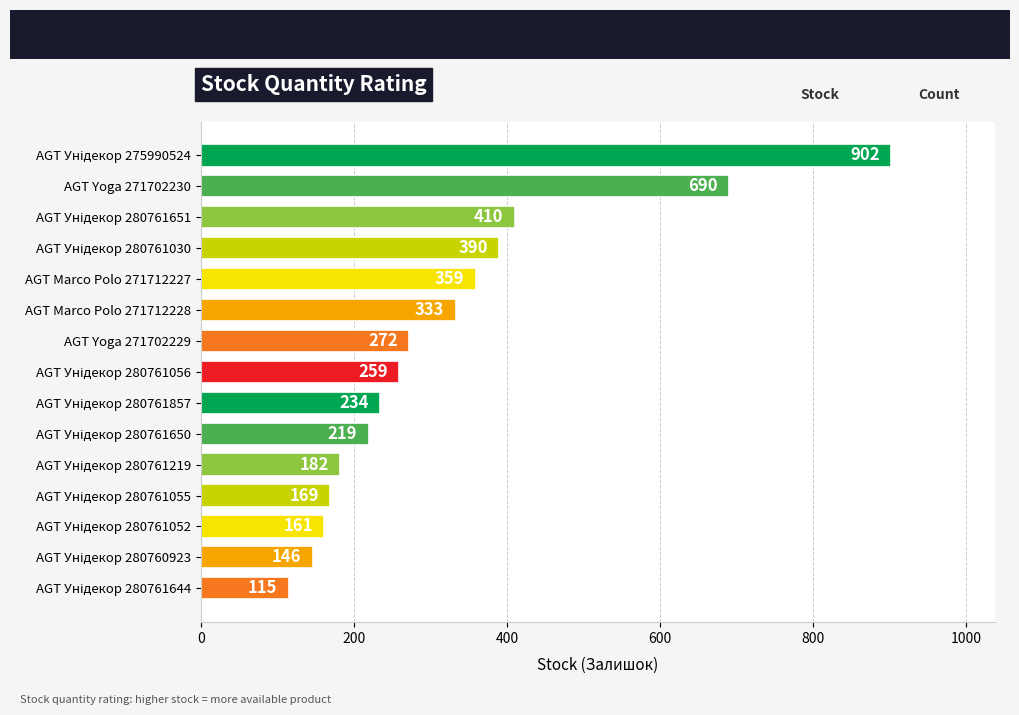

What is the greatest value displayed?

902